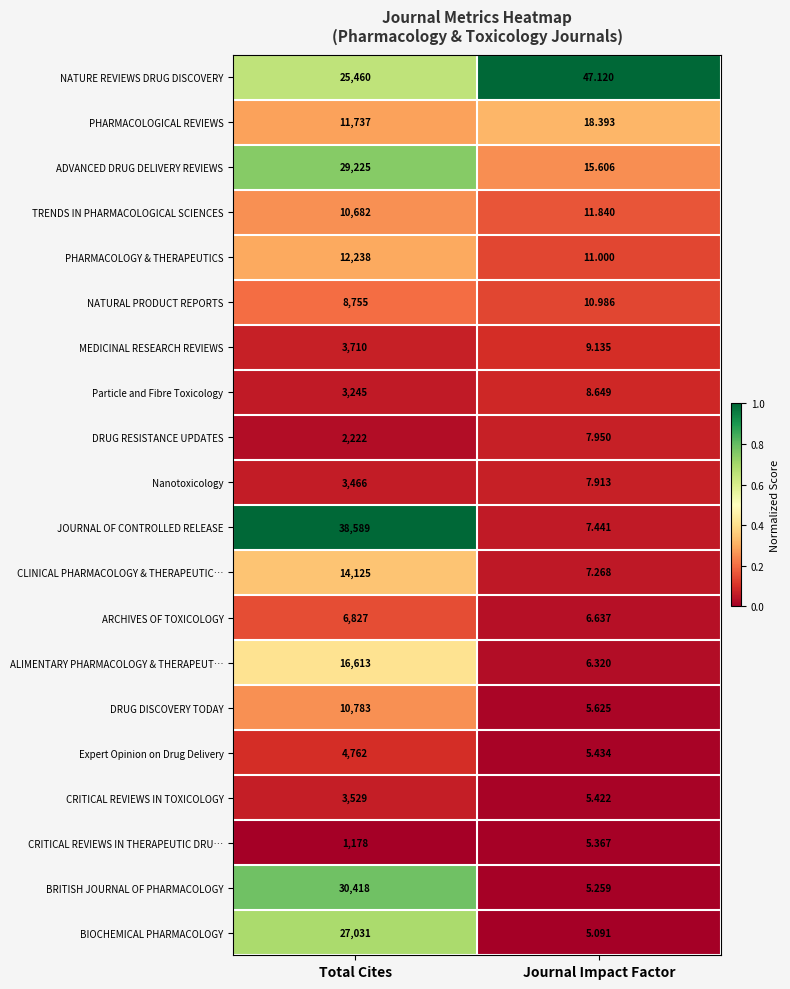

Which series has the largest total across all categories?

JOURNAL OF CONTROLLED RELEASE